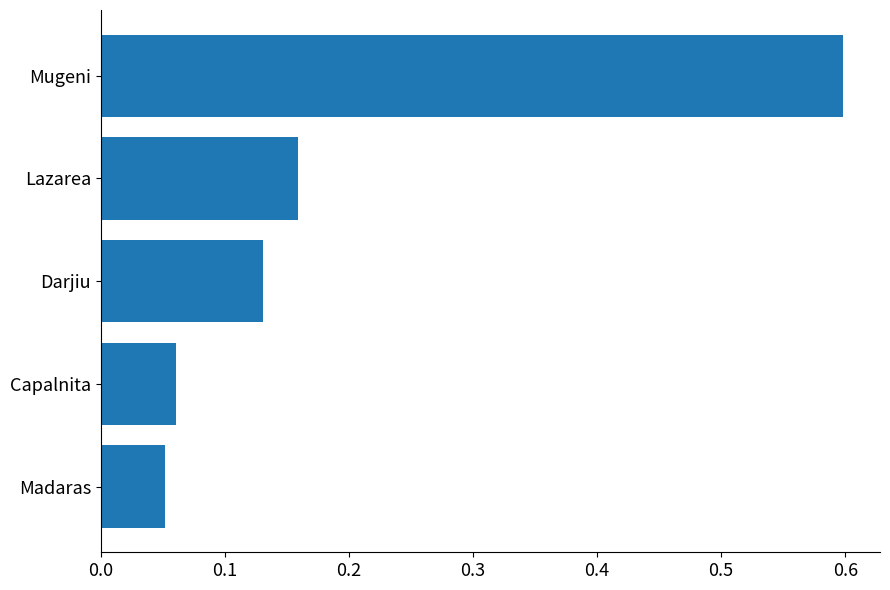

How many distinct data groups are displayed?

1